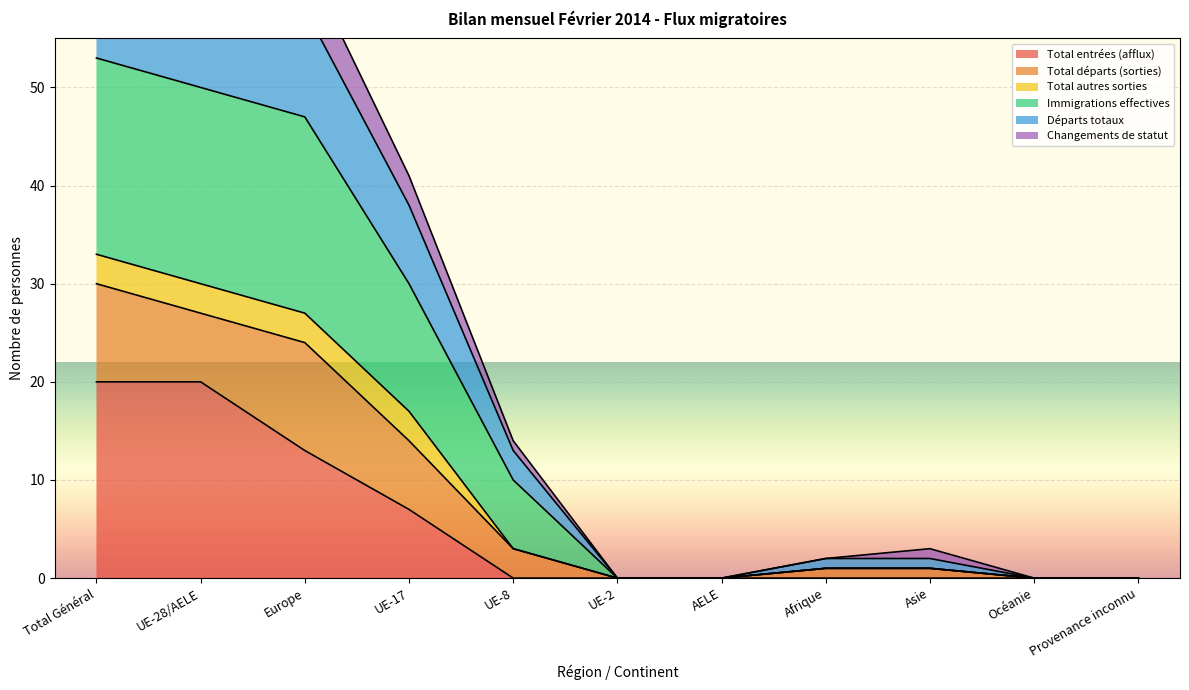

In Départs totaux, how many points are higher than both neighbors (excluding endpoints)?

1